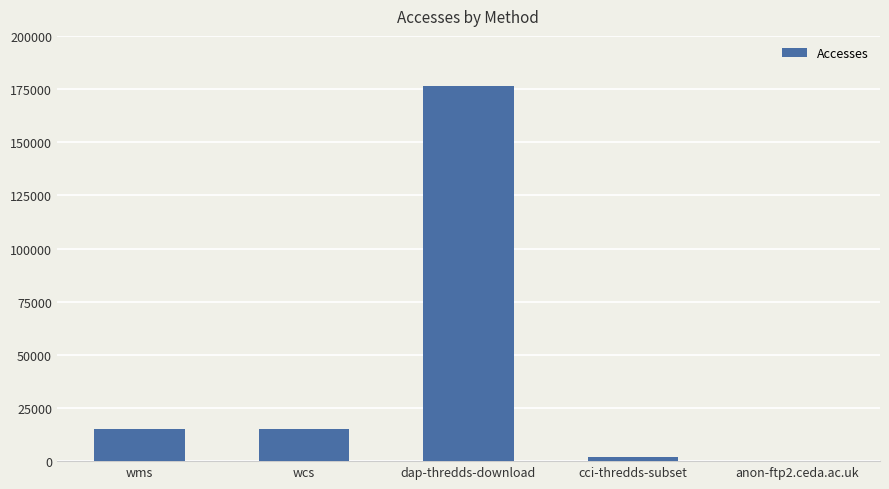

Where is the data nearest to the value 88422?

wms